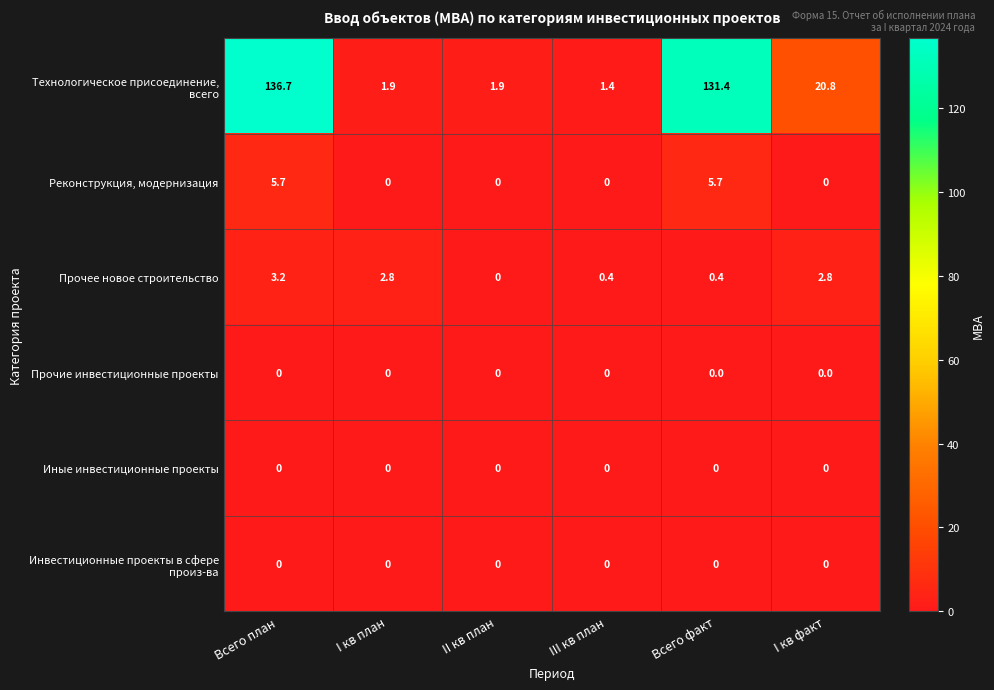

Where does the Прочее новое строительство series first go above 2?

Всего план